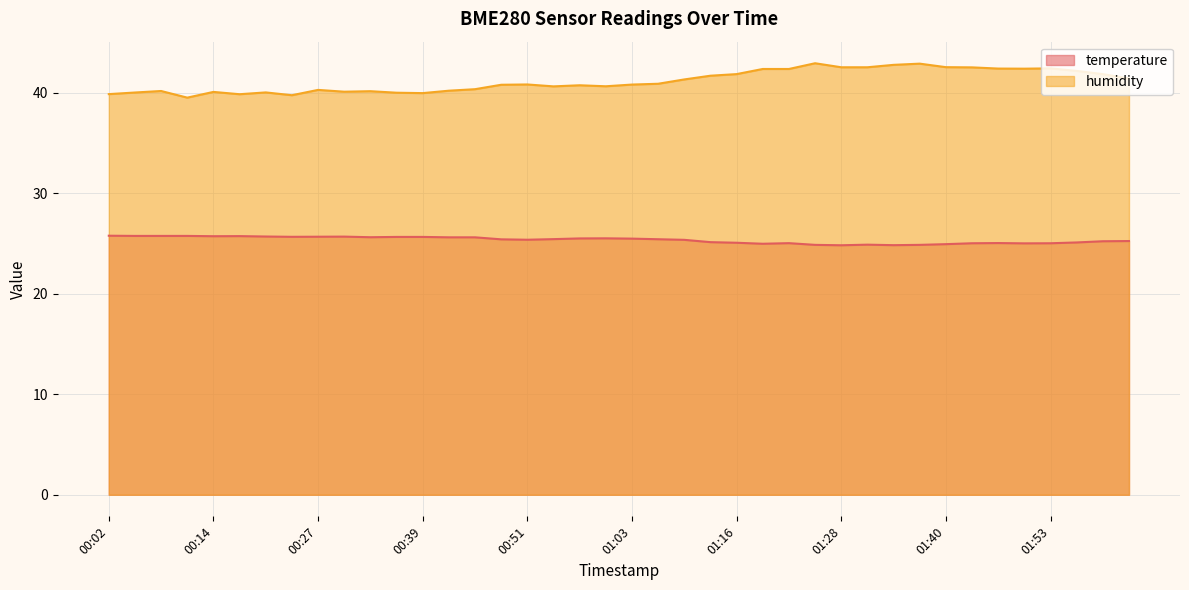

Is it true that humidity equals 42.4 at 01:46?

True